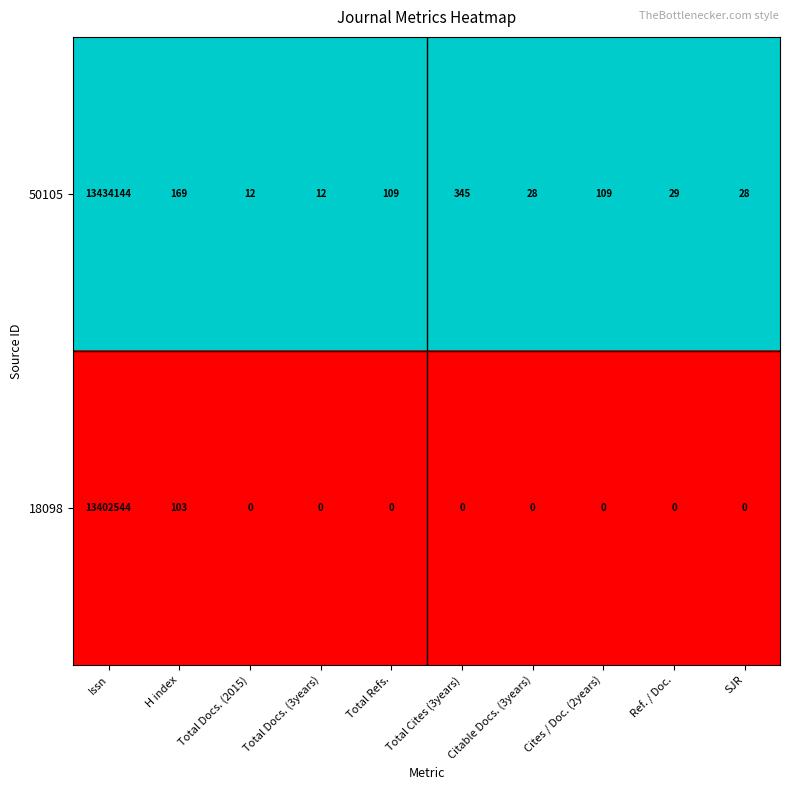

True or false: 18098 has a value of -6088577 at Ref. / Doc..

False